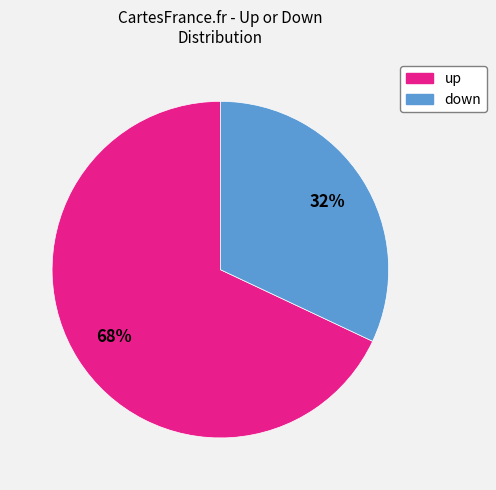

To the nearest percent, what is the combined percentage of up and down?

100%